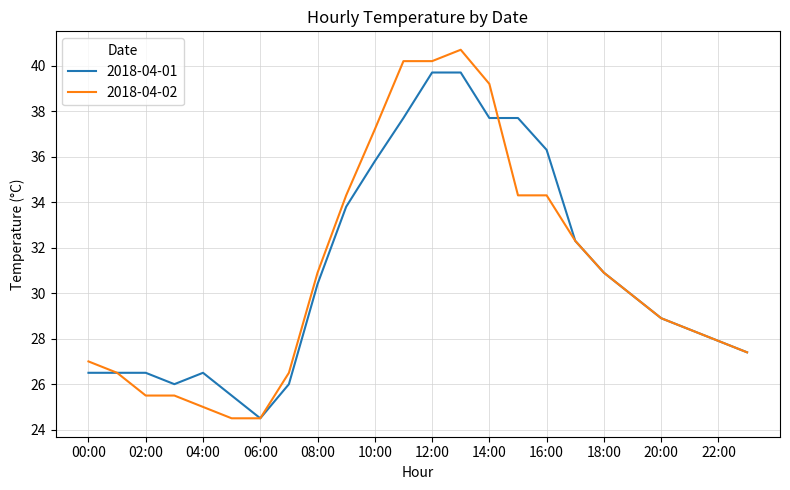

True or false: 2018-04-01 and 2018-04-02 cross at least once.

True